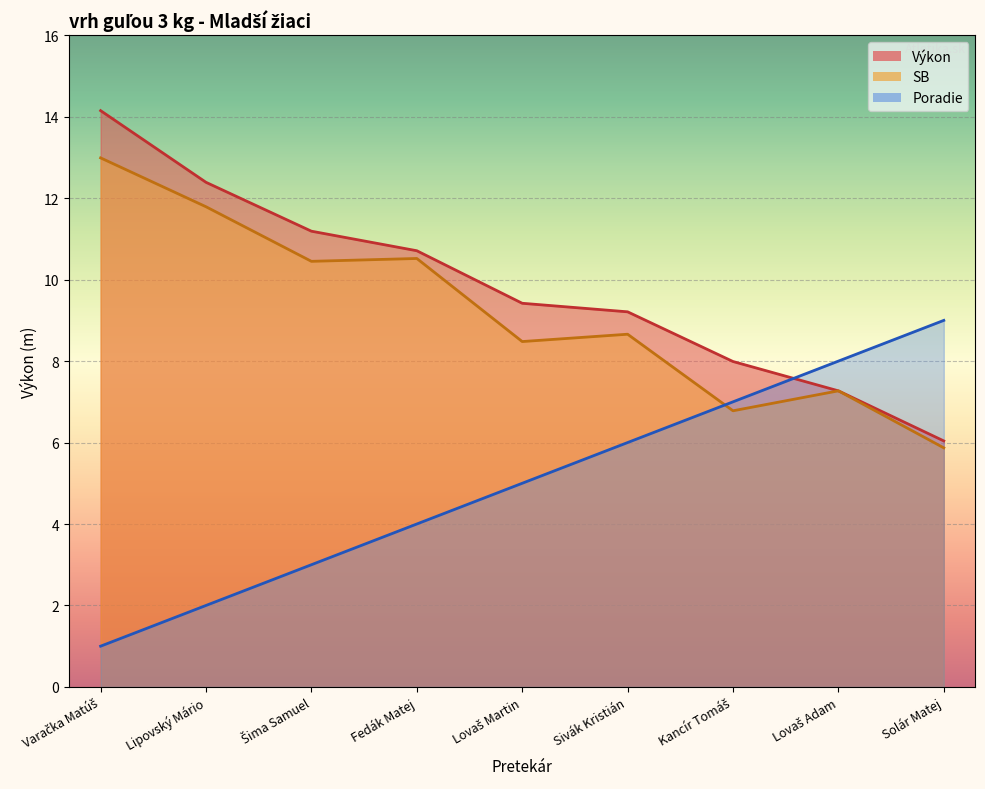

Which category has the highest value across all series?

Varačka Matúš